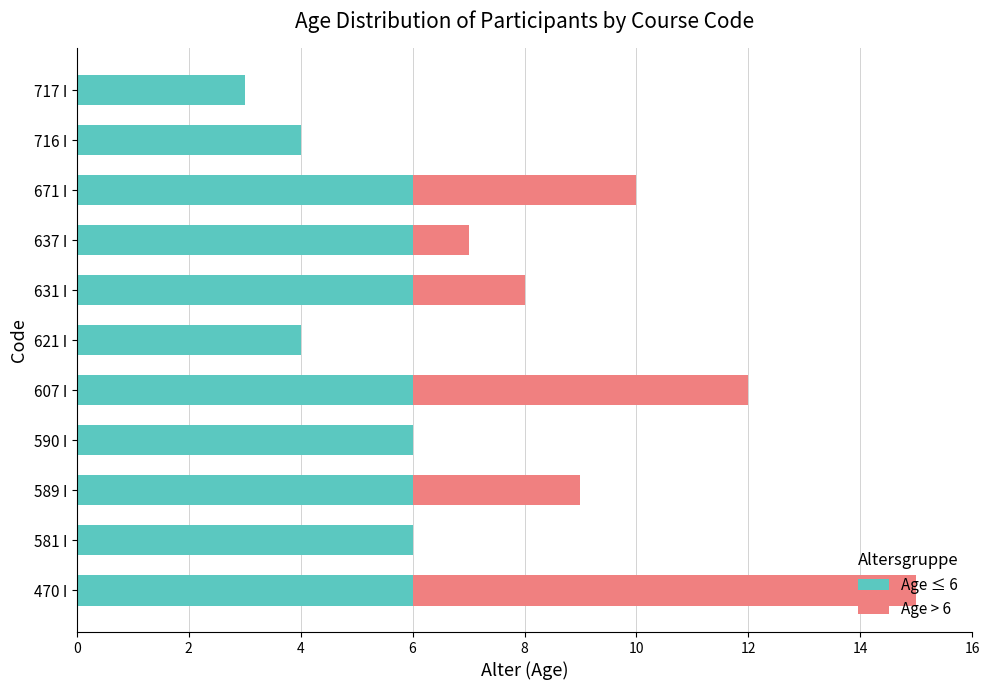

What is the total value across all series at 621 I?

4